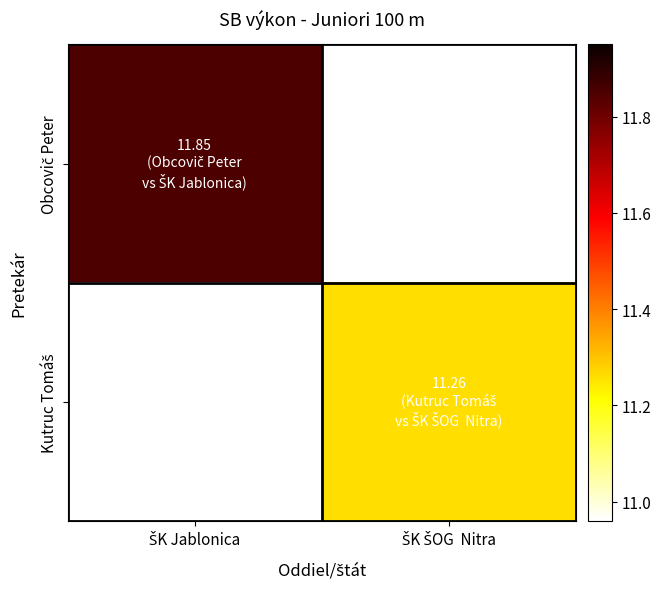

What value does the Obcovič Peter series have at ŠK Jablonica?

11.8